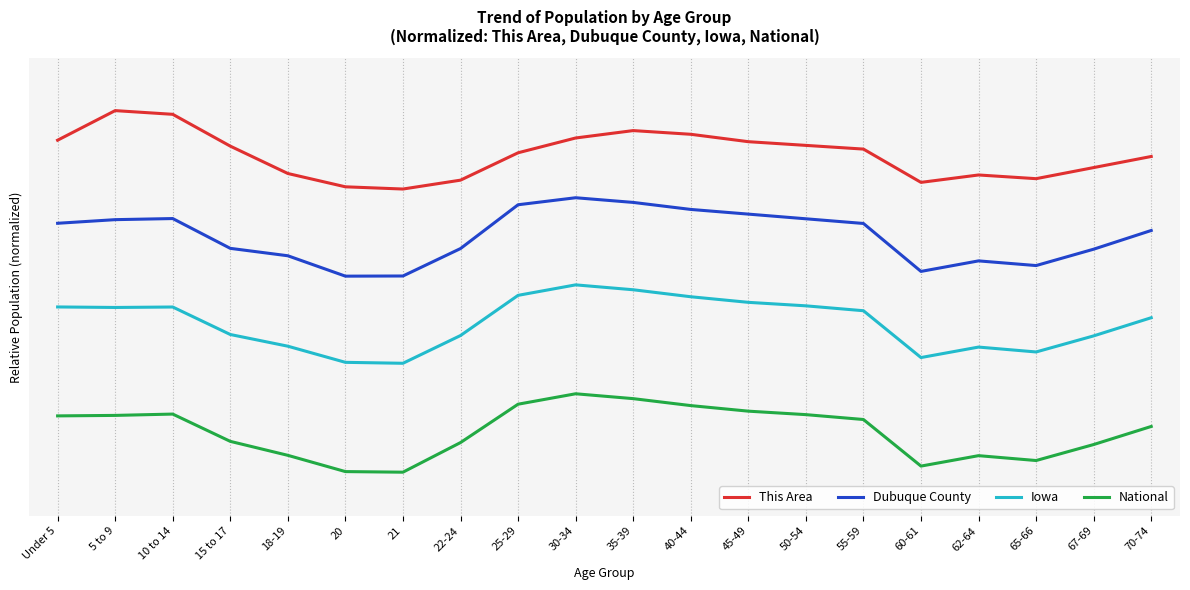

Which series has the largest total across all categories?

This Area